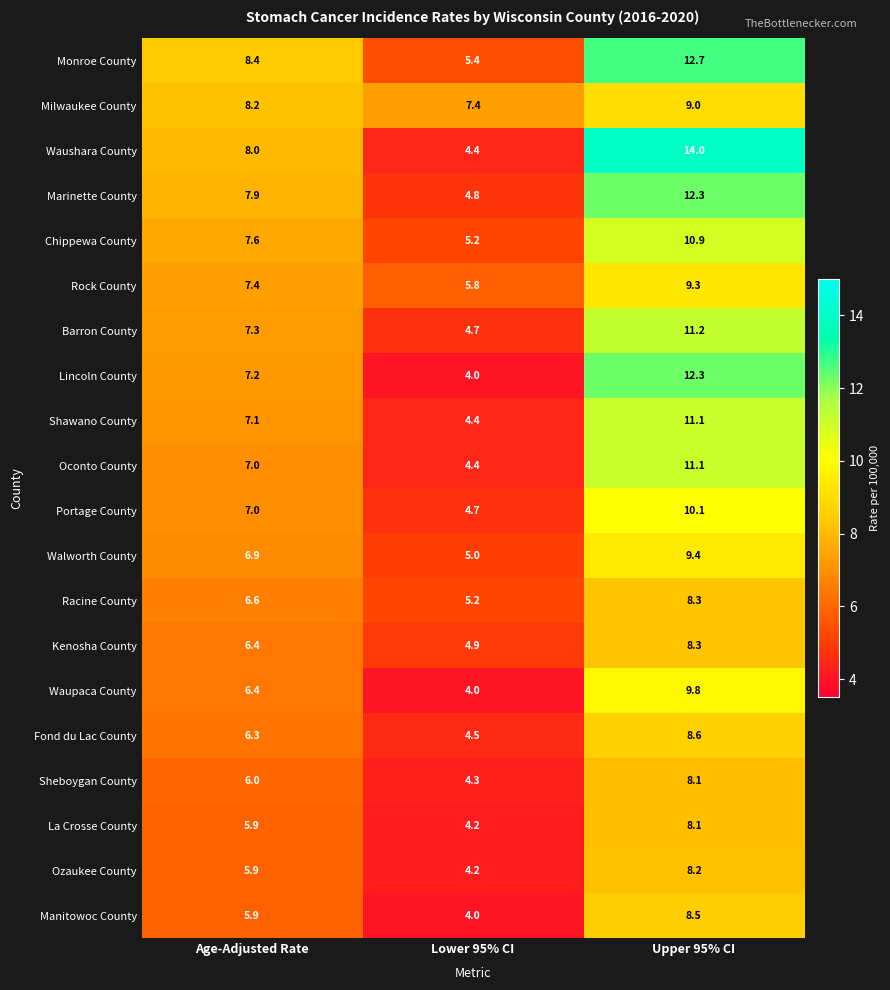

Which label corresponds to the largest value in the chart?

Upper 95% CI